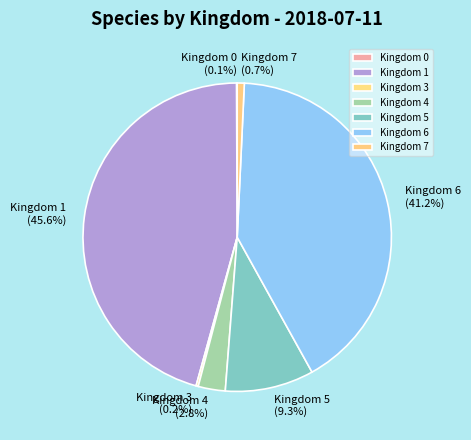

Which has a higher value, Kingdom 7 or Kingdom 1?

Kingdom 1